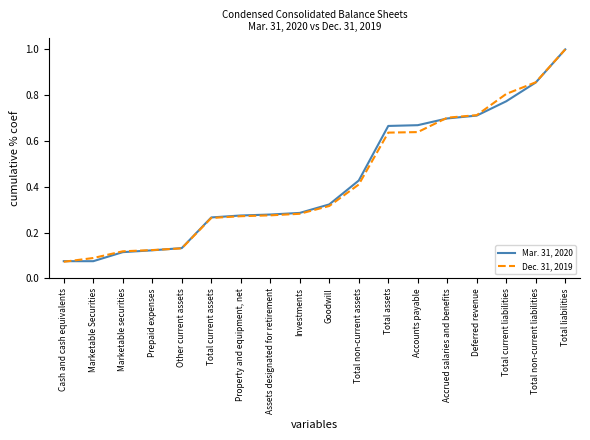

True or false: Dec. 31, 2019 has a value of 1.4 at Total current liabilities.

False